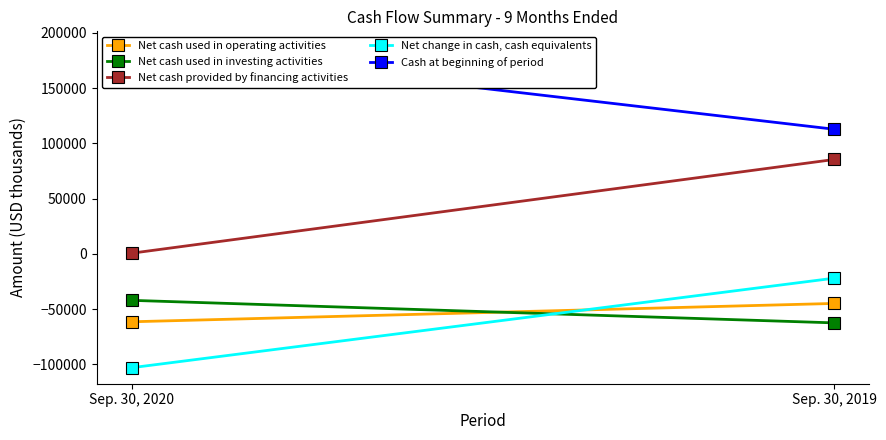

Is the value of Net cash used in investing activities at Sep. 30, 2020 greater than the value of Net cash used in operating activities at Sep. 30, 2020?

Yes